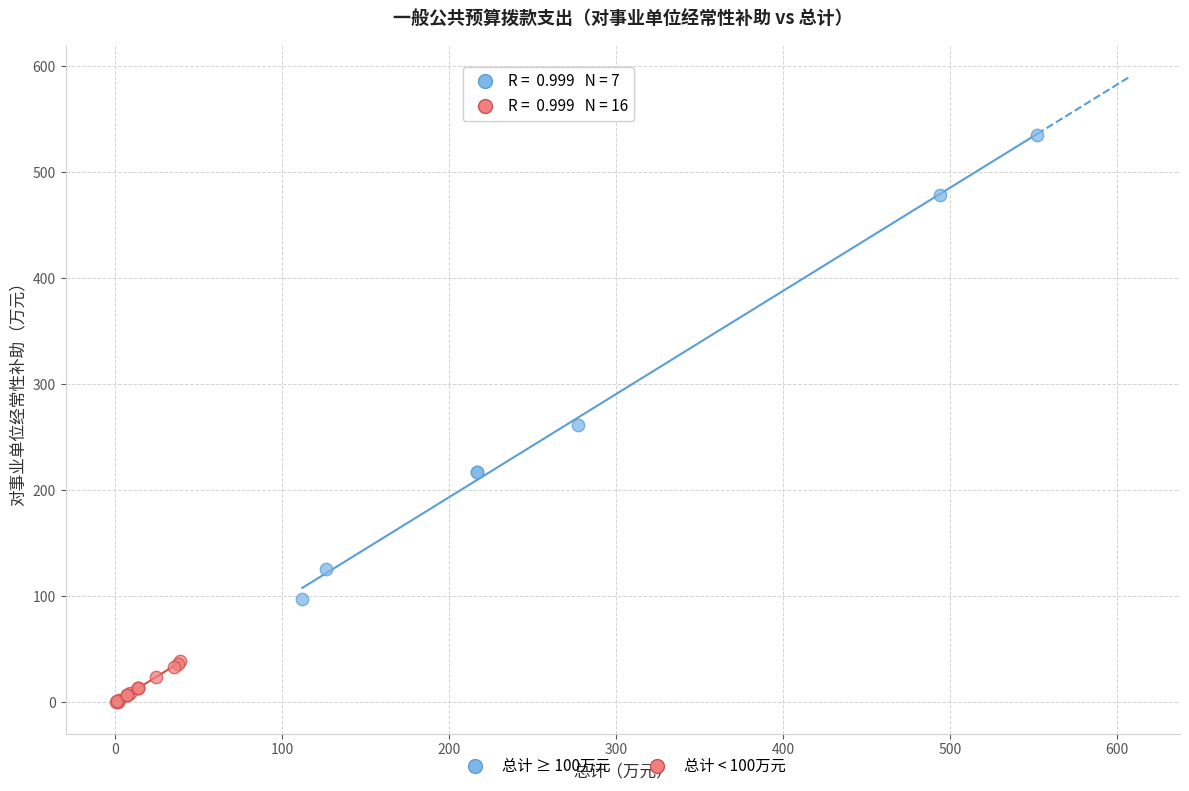

Which series contains the highest Y value?

总计 ≥ 100万元